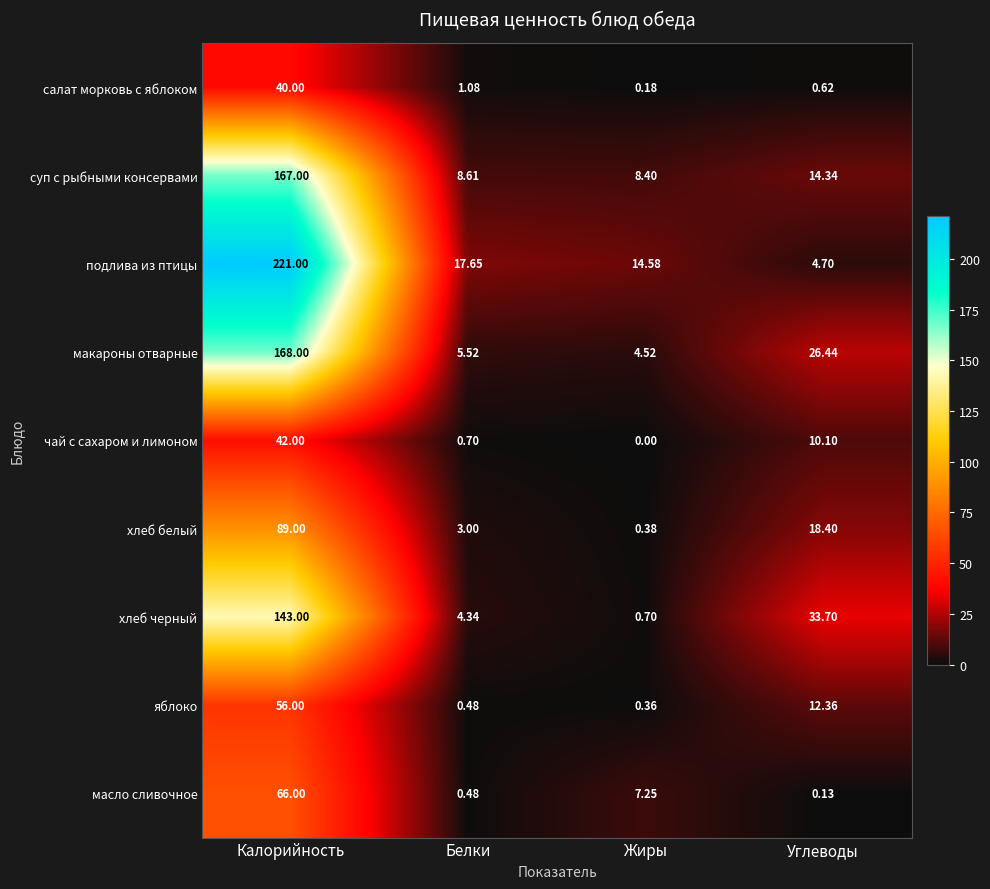

Which label corresponds to the largest value in the chart?

Калорийность